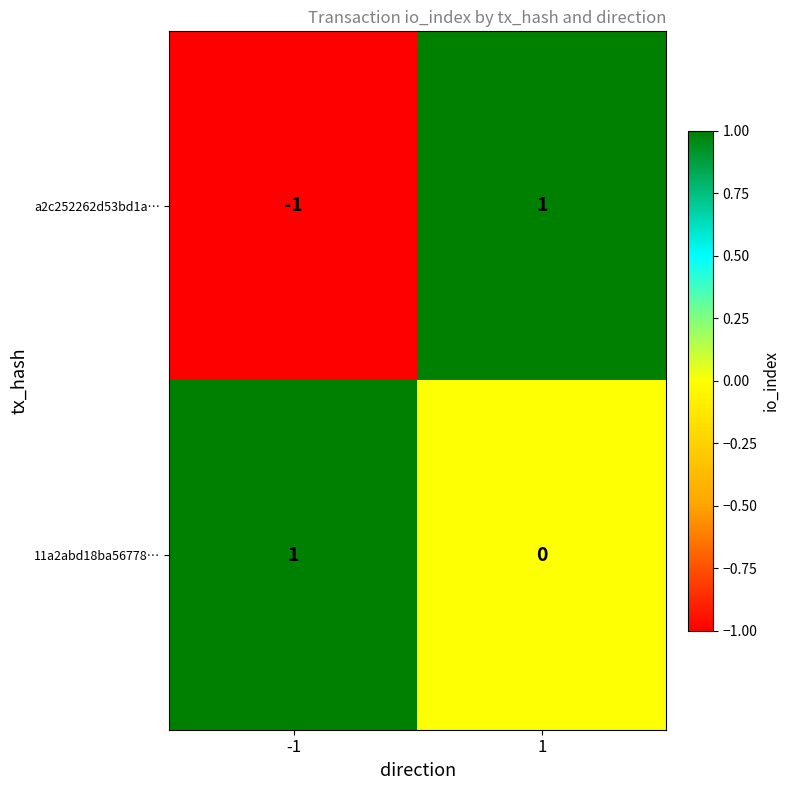

Which series has the widest spread of values?

a2c252262d53bd1a…